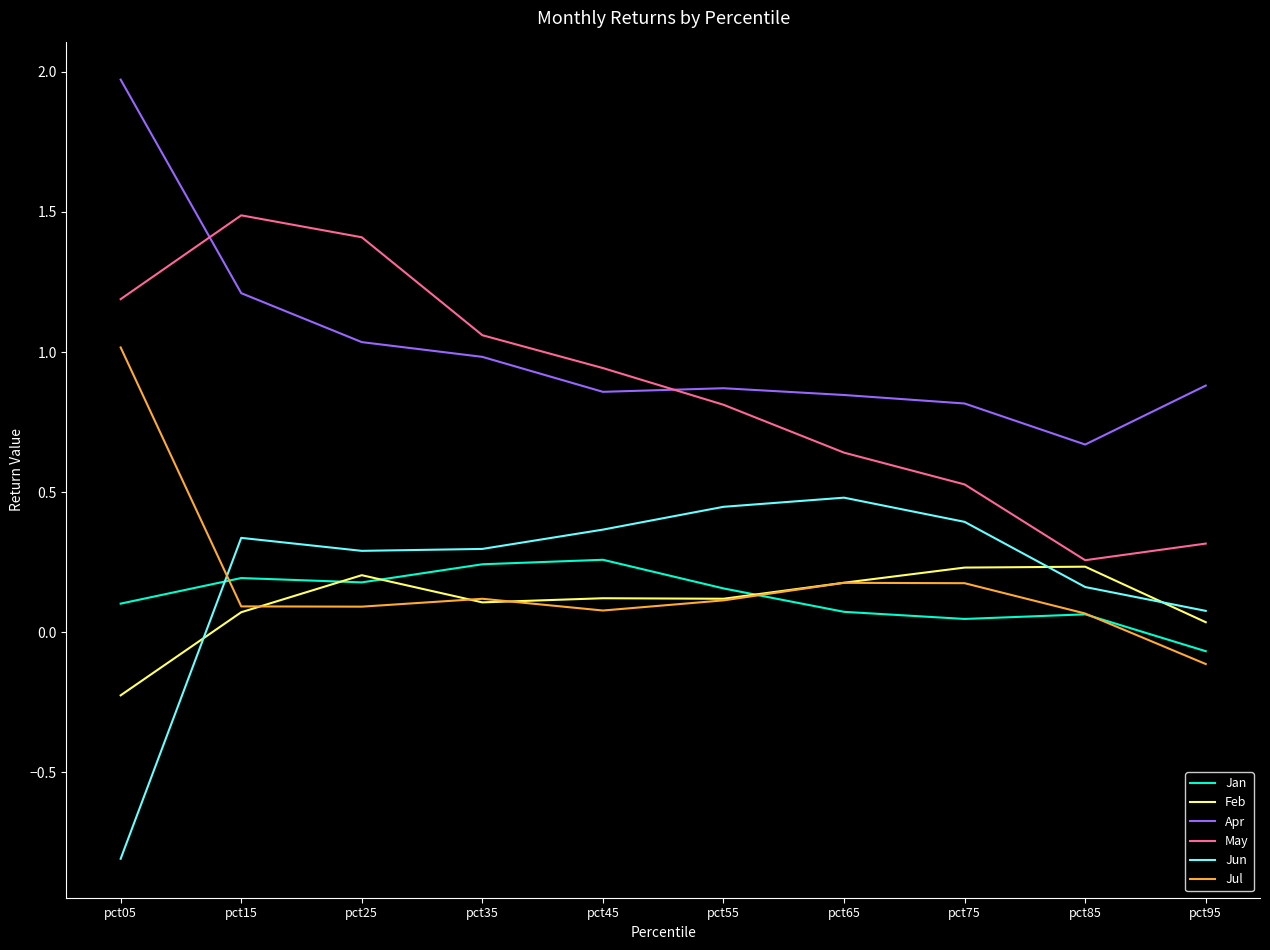

Between pct45 and pct75, which series saw the biggest shift?

May